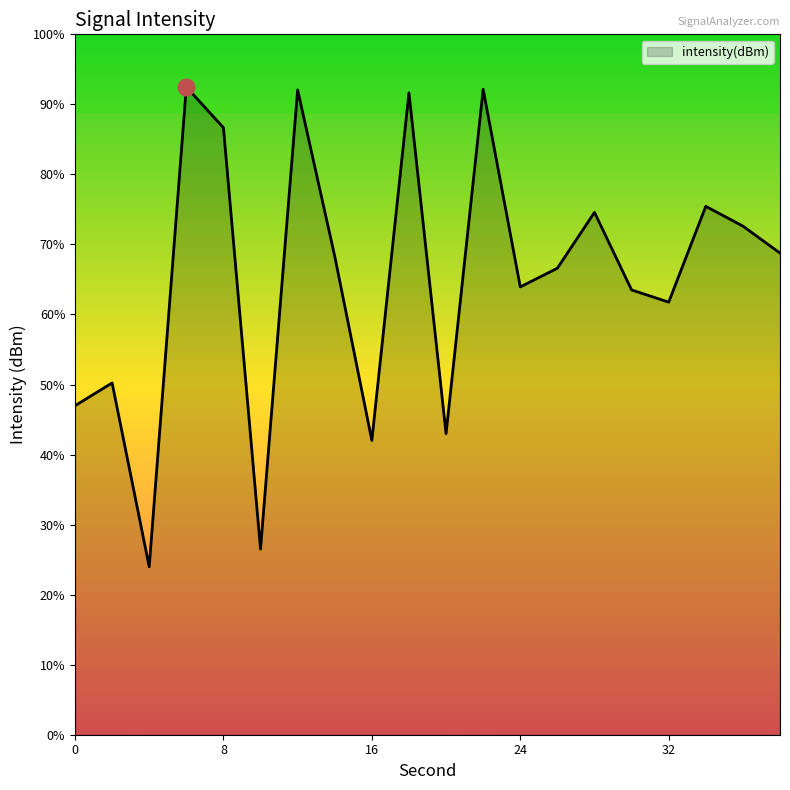

At which label does the data first exceed -123?

6